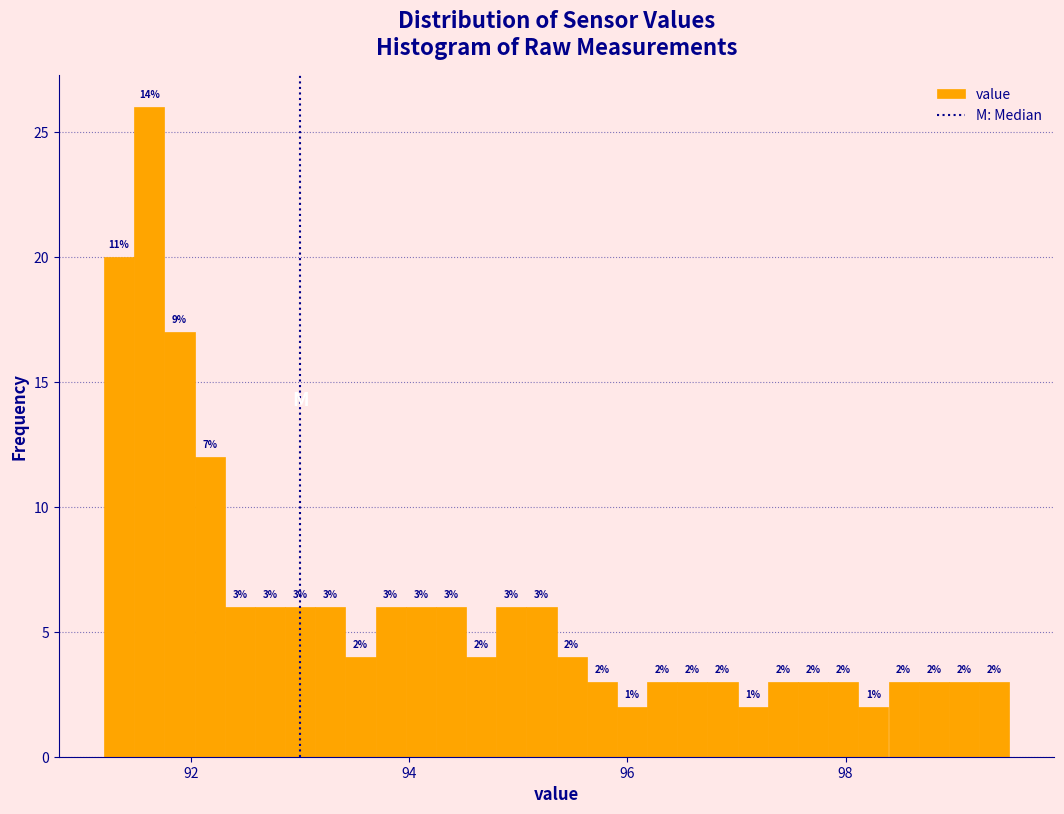

Read against the x-axis, roughly where is the centre of the tallest bar?

91.6